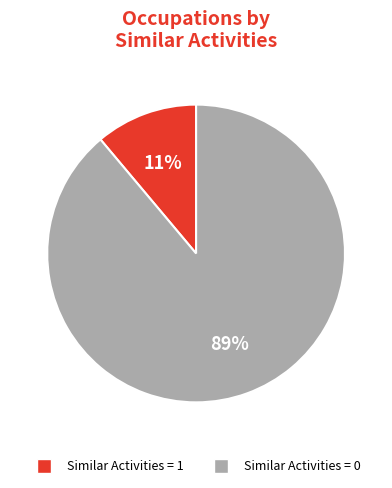

To the nearest percent, what percentage of the pie is Similar Activities = 0?

89%